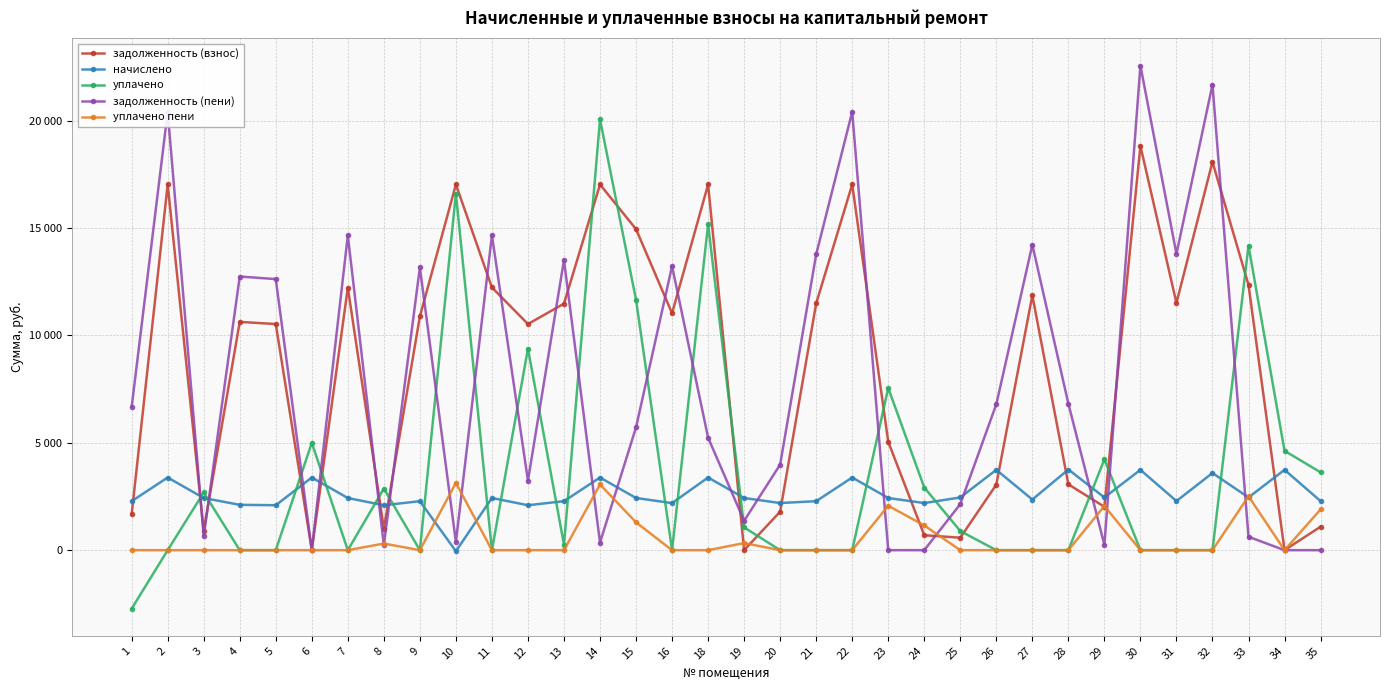

Between which two adjacent categories do начислено and уплачено first intersect?

2 and 3